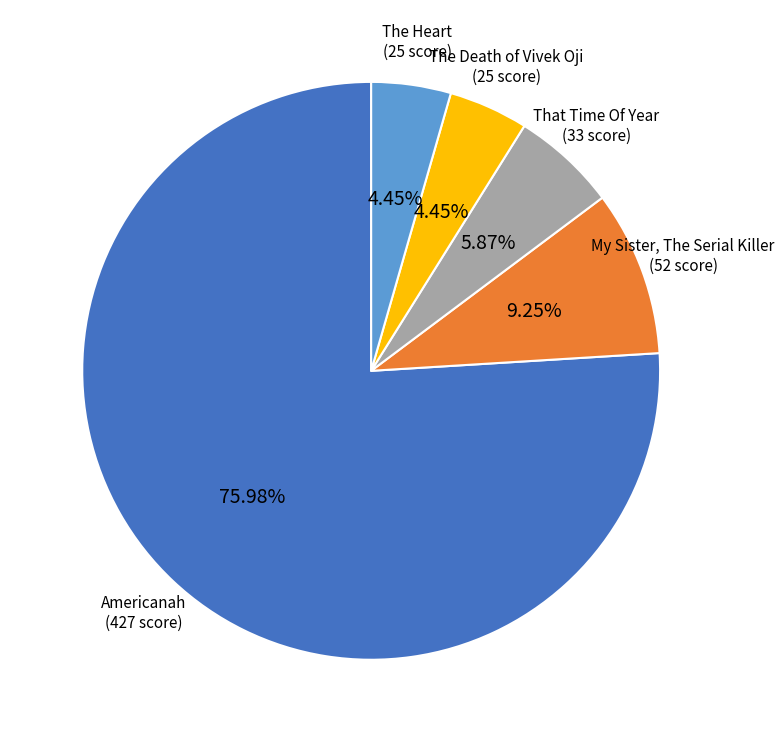

To the nearest percent, what is the combined percentage of My Sister, The Serial Killer and The Death of Vivek Oji?

14%